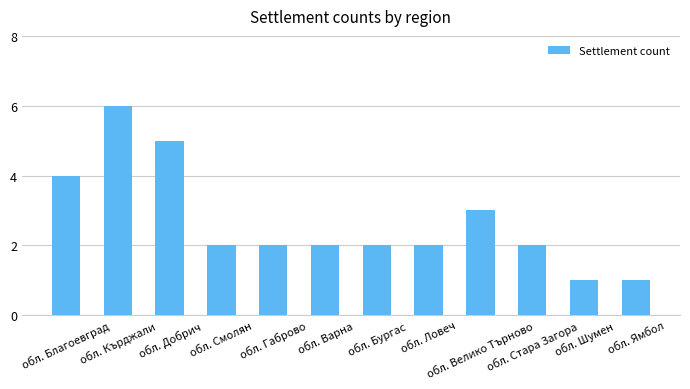

What value does the data have at обл. Велико Търново?

3